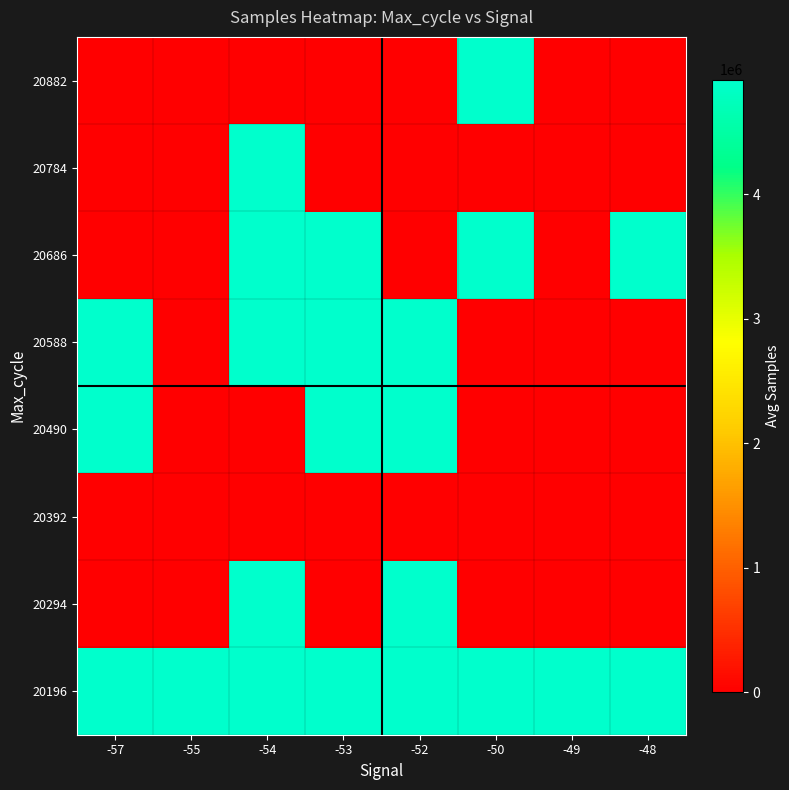

Reading left to right, transcribe all the data shown in this chart.

20196: -57=4914238.5	-55=4914974.5	-54=4914754.0	-53=4914455.5	-52=4914448.0	-50=4917827.6	-49=4913985.0	-48=4914963.0
20294: -57=0.0	-55=0.0	-54=4914551.0	-53=0.0	-52=4914742.0	-50=0.0	-49=0.0	-48=0.0
20392: -57=0.0	-55=0.0	-54=0.0	-53=0.0	-52=0.0	-50=0.0	-49=0.0	-48=0.0
20490: -57=4914935.0	-55=0.0	-54=0.0	-53=4913920.0	-52=4917359.0	-50=0.0	-49=0.0	-48=0.0
20588: -57=4921674.0	-55=0.0	-54=4915573.0	-53=4918028.0	-52=4915069.0	-50=0.0	-49=0.0	-48=0.0
20686: -57=0.0	-55=0.0	-54=4913186.0	-53=4914448.3	-52=0.0	-50=4915412.0	-49=0.0	-48=4914210.0
20784: -57=0.0	-55=0.0	-54=4913576.0	-53=0.0	-52=0.0	-50=0.0	-49=0.0	-48=0.0
20882: -57=0.0	-55=0.0	-54=0.0	-53=0.0	-52=0.0	-50=4914140.0	-49=0.0	-48=0.0